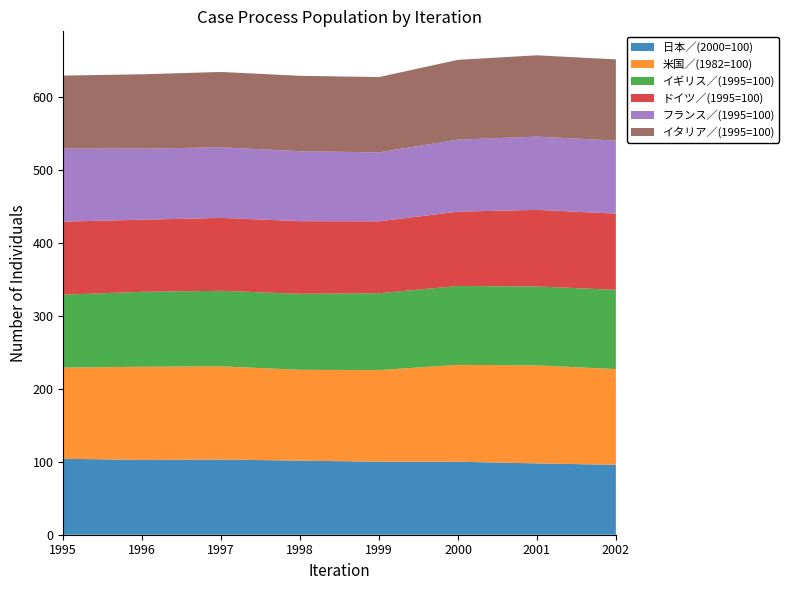

Reading left to right, transcribe all the data shown in this chart.

日本／(2000=100): 104.1	102.4	103.0	101.5	100.0	100.0	97.7	95.8
米国／(1982=100): 124.8	127.7	127.6	124.4	125.5	132.7	134.2	131.1
イギリス／(1995=100): 100.0	102.6	103.5	104.1	105.3	108.0	108.2	108.5
ドイツ／(1995=100): 100.0	98.8	99.9	99.5	98.5	101.8	104.9	104.4
フランス／(1995=100): 100.0	97.3	96.7	95.8	94.5	98.7	100.3	100.1
イタリア／(1995=100): 100.0	101.9	103.2	103.3	103.1	109.3	111.4	111.2